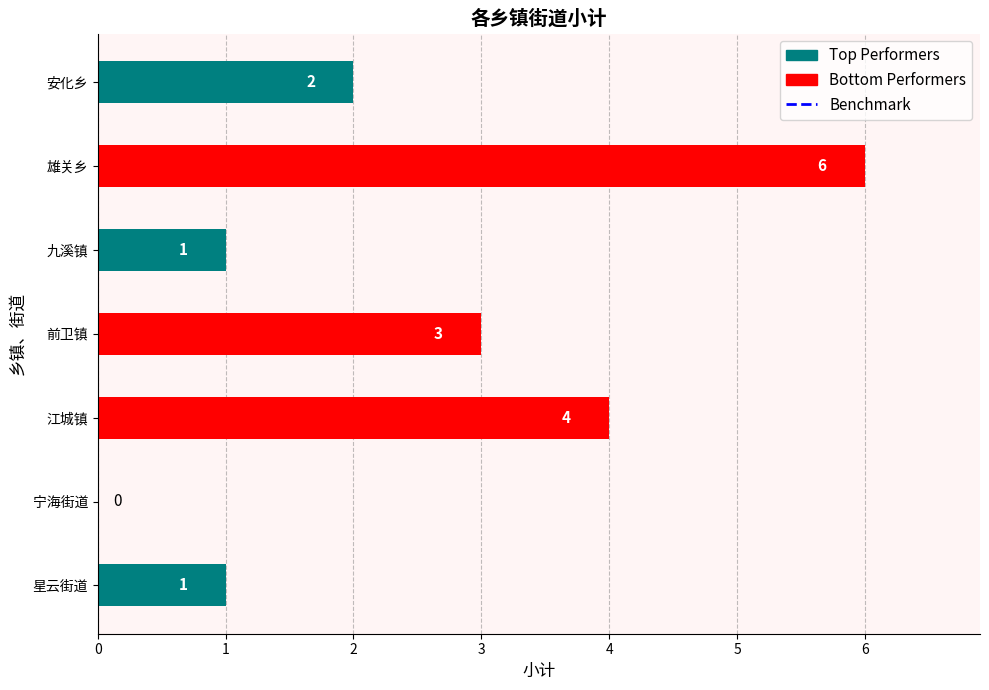

The chart shows a value of 0 at 宁海街道. True or false?

True